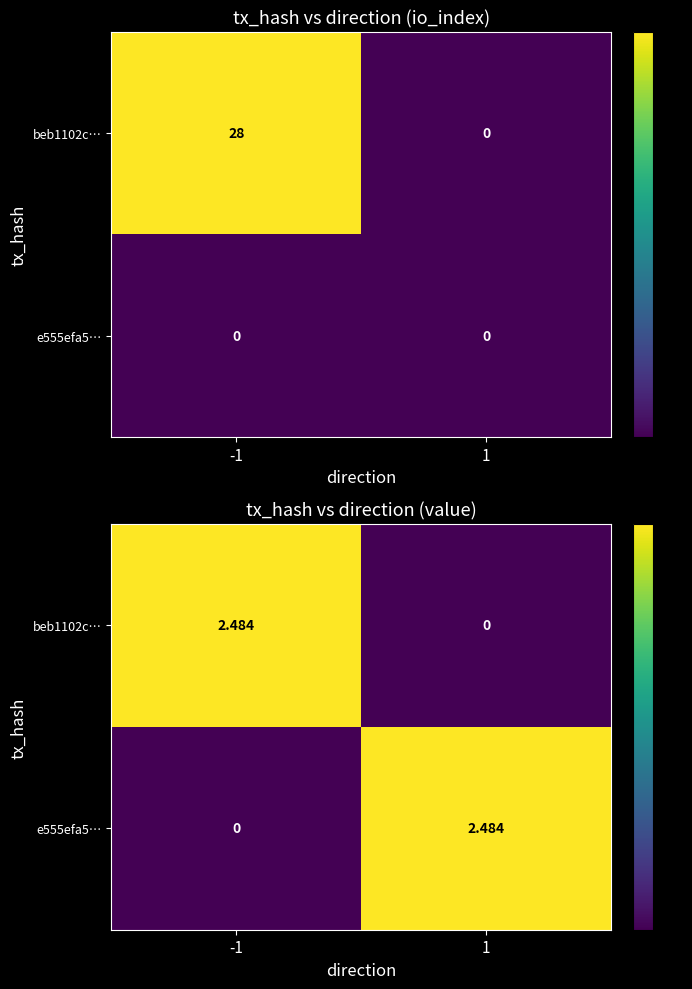

What is the sum of the beb1102c… values at -1 and 1?

2.5